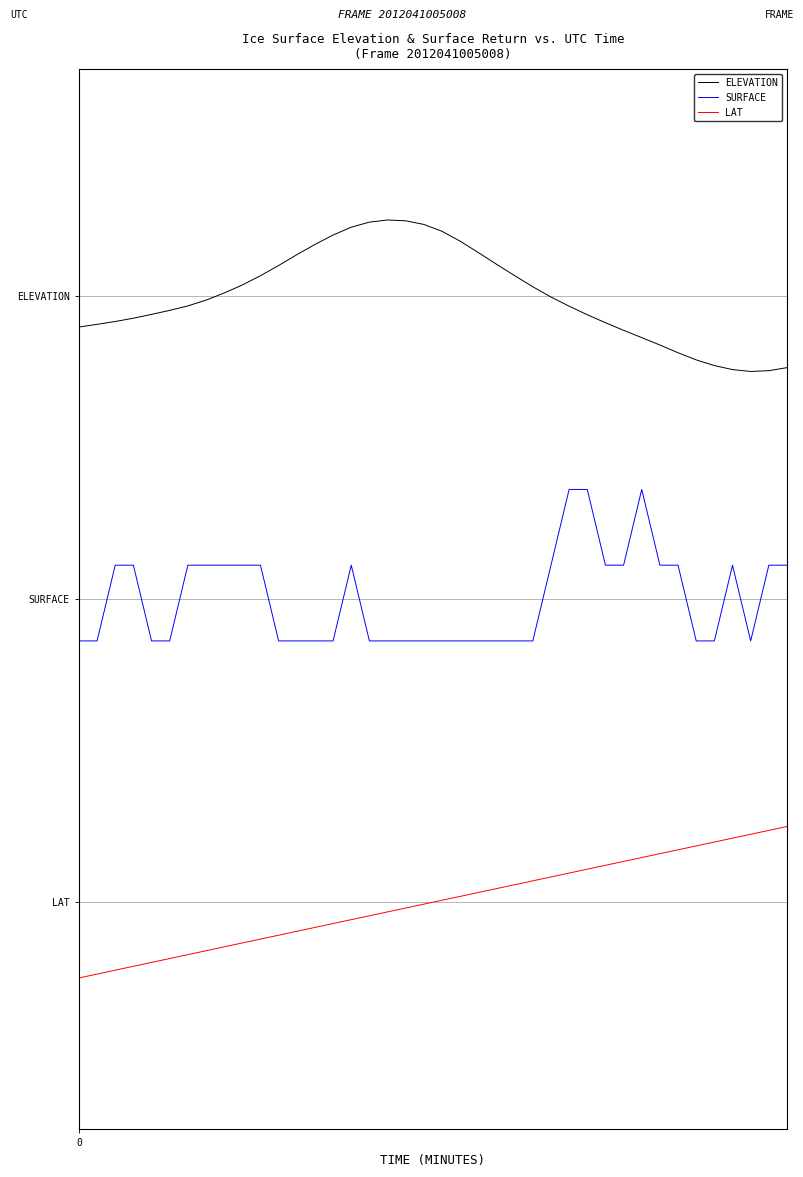

What are all the series names shown in the legend?

ELEVATION, SURFACE, LAT